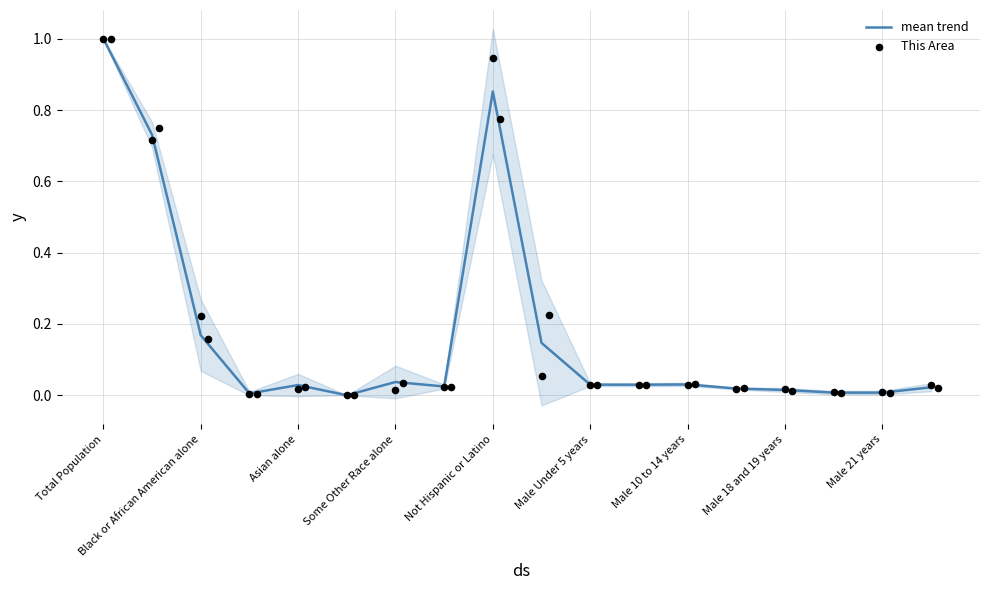

Which series contains the lowest Y value?

mean trend